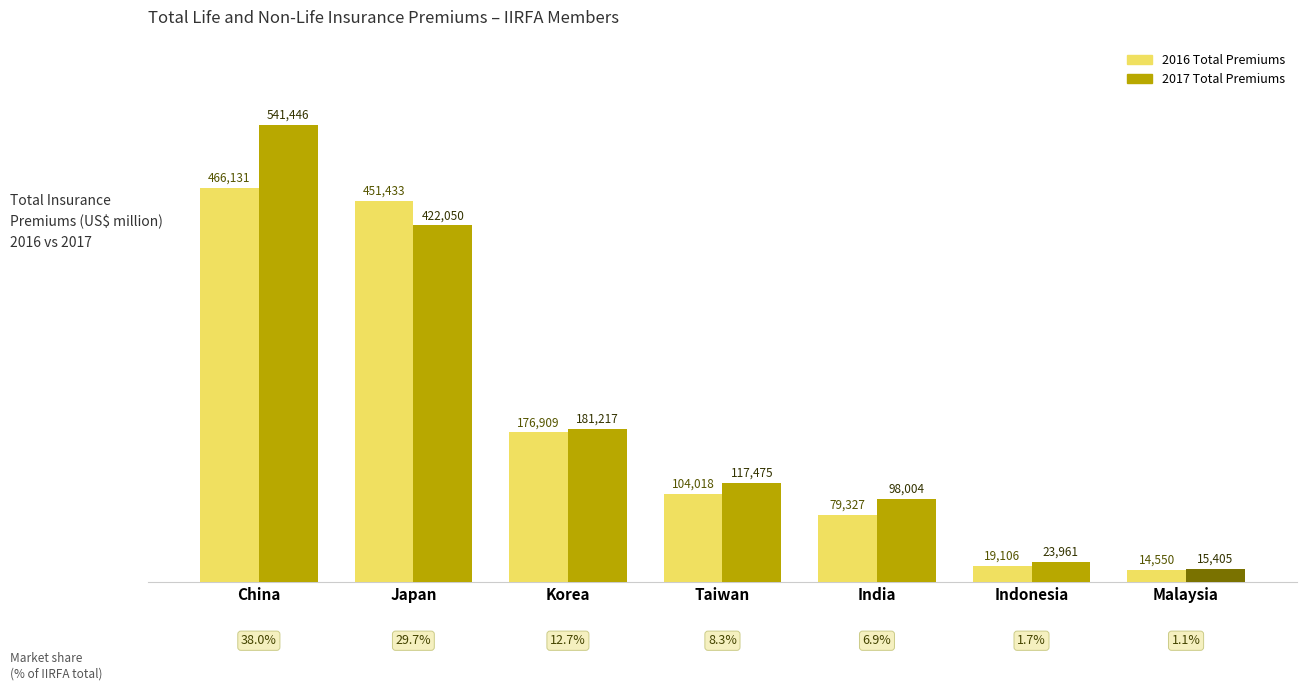

What is the average value of the 2016 Total Premiums series?

187353